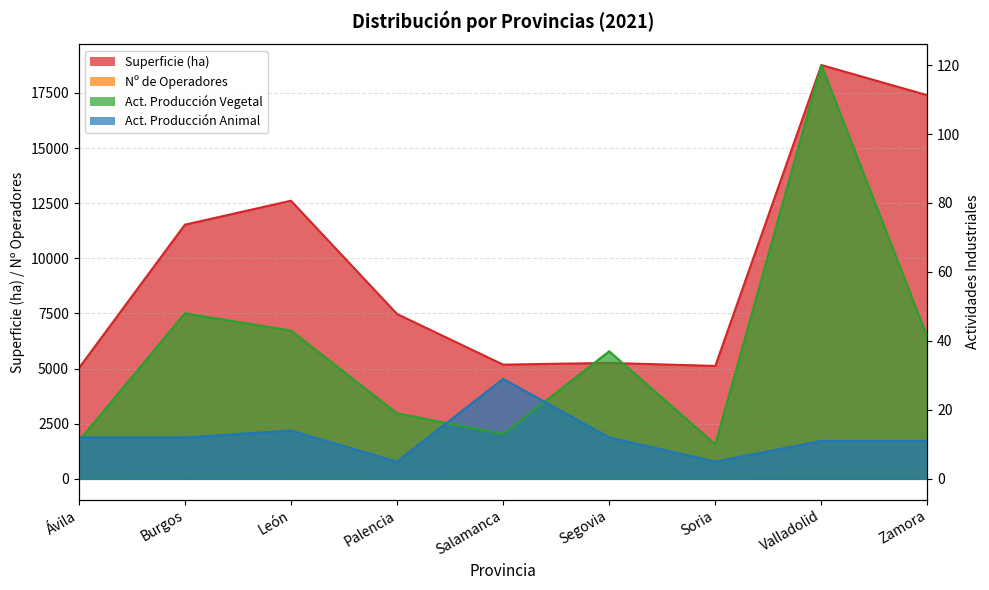

Which series has the widest spread of values?

Superficie (ha)